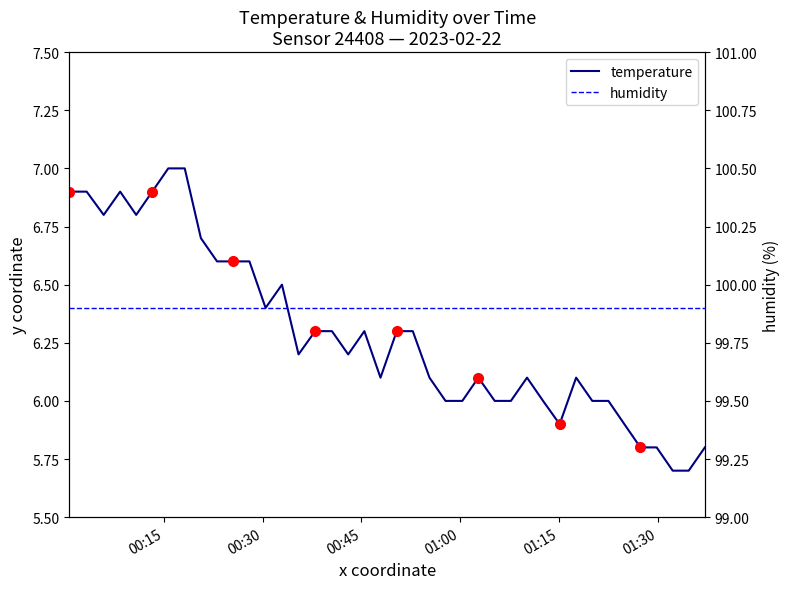

List the labels in order of value, smallest first.

2023-02-22T01:32:14, 2023-02-22T01:34:40, 2023-02-22T01:27:20, 2023-02-22T01:29:48, 2023-02-22T01:37:07, 2023-02-22T01:15:05, 2023-02-22T01:24:54, 2023-02-22T00:57:46, 2023-02-22T01:00:19, 2023-02-22T01:05:14, 2023-02-22T01:07:41, 2023-02-22T01:12:34, 2023-02-22T01:20:02, 2023-02-22T01:22:29, 2023-02-22T00:47:54, 2023-02-22T00:55:20, 2023-02-22T01:02:45, 2023-02-22T01:10:08, 2023-02-22T01:17:35, 2023-02-22T00:35:28, 2023-02-22T00:43:00, 2023-02-22T00:37:59, 2023-02-22T00:40:32, 2023-02-22T00:45:27, 2023-02-22T00:50:22, 2023-02-22T00:52:48, 2023-02-22T00:30:28, 2023-02-22T00:32:57, 2023-02-22T00:23:06, 2023-02-22T00:25:33, 2023-02-22T00:28:01, 2023-02-22T00:20:39, 2023-02-22T00:05:54, 2023-02-22T00:10:50, 2023-02-22T00:00:42, 2023-02-22T00:03:19, 2023-02-22T00:08:24, 2023-02-22T00:13:16, 2023-02-22T00:15:42, 2023-02-22T00:18:12